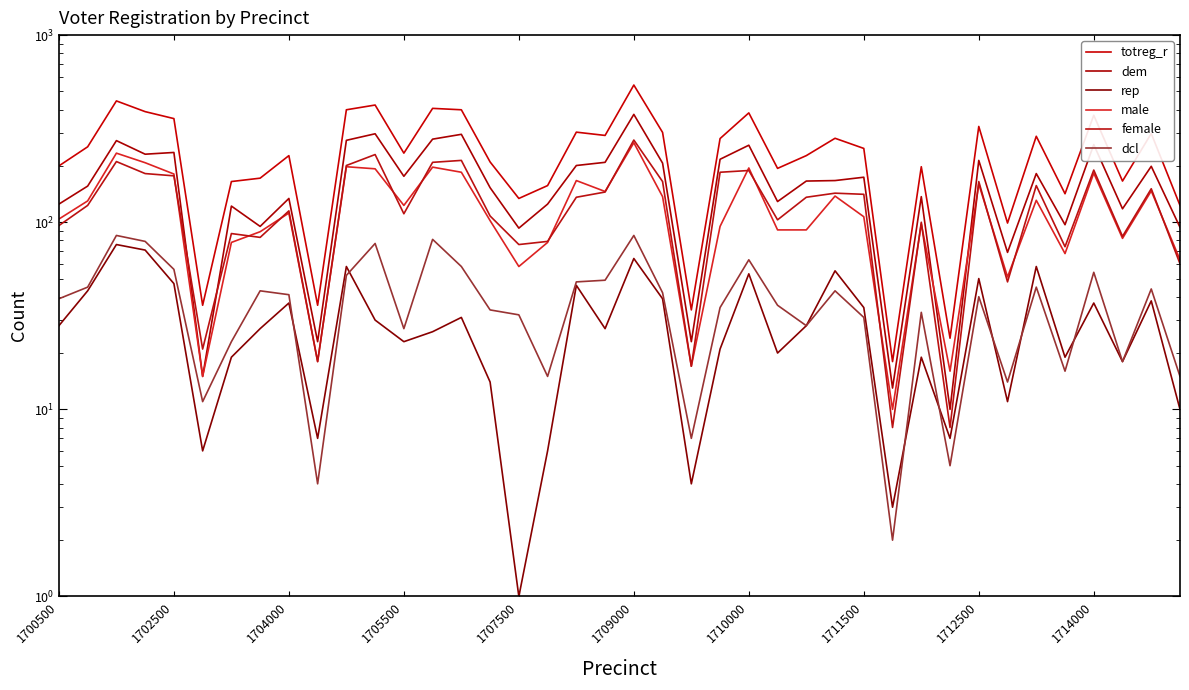

How many lines are shown in the chart?

6